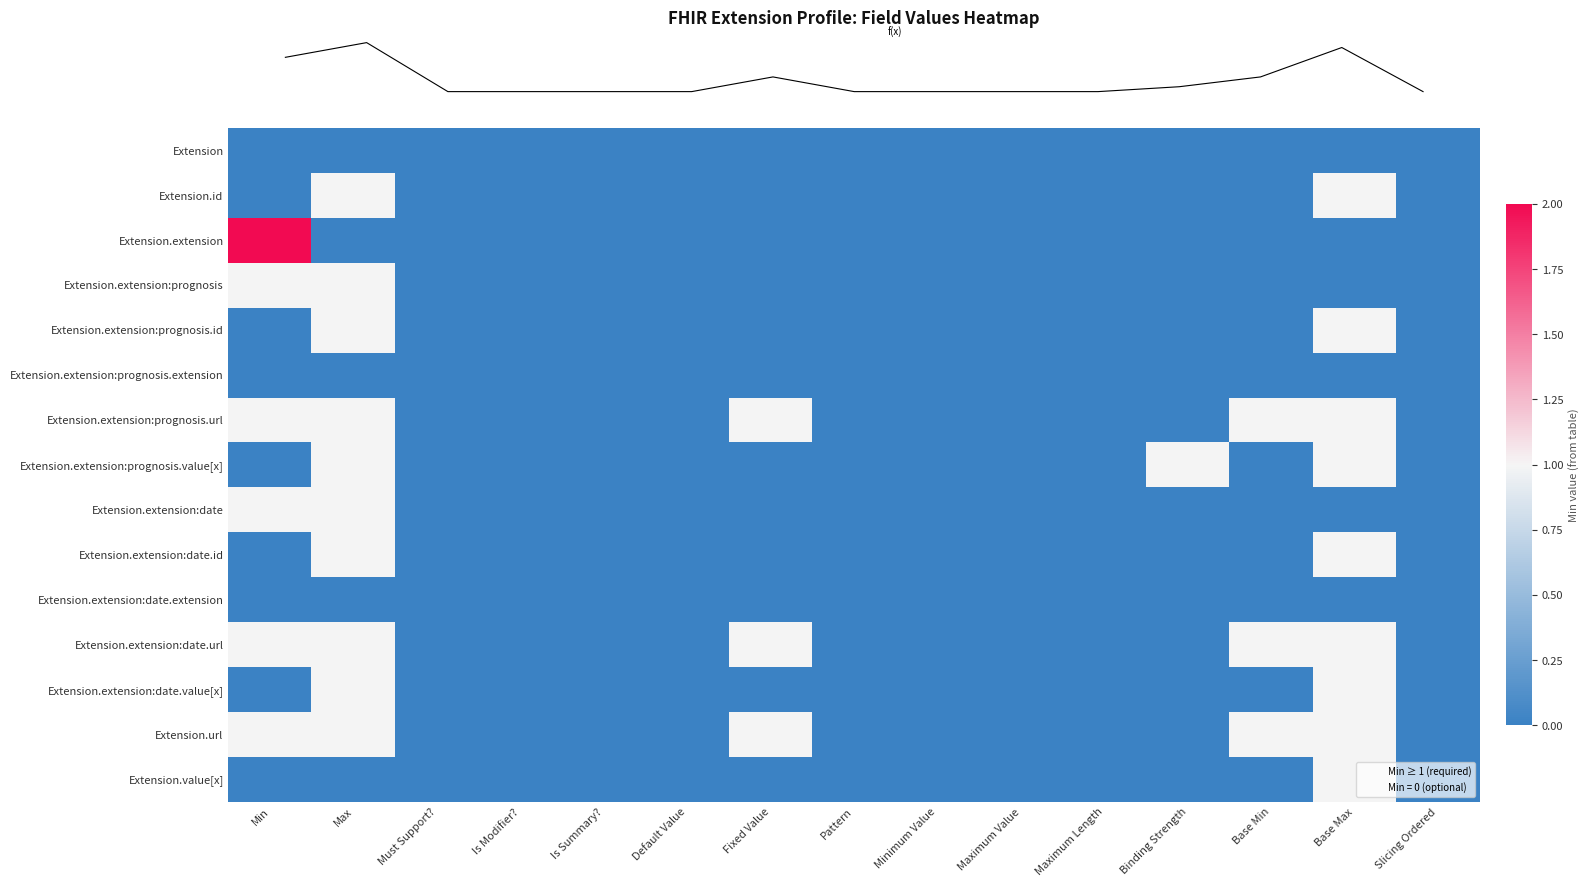

What is the greatest value displayed?

2